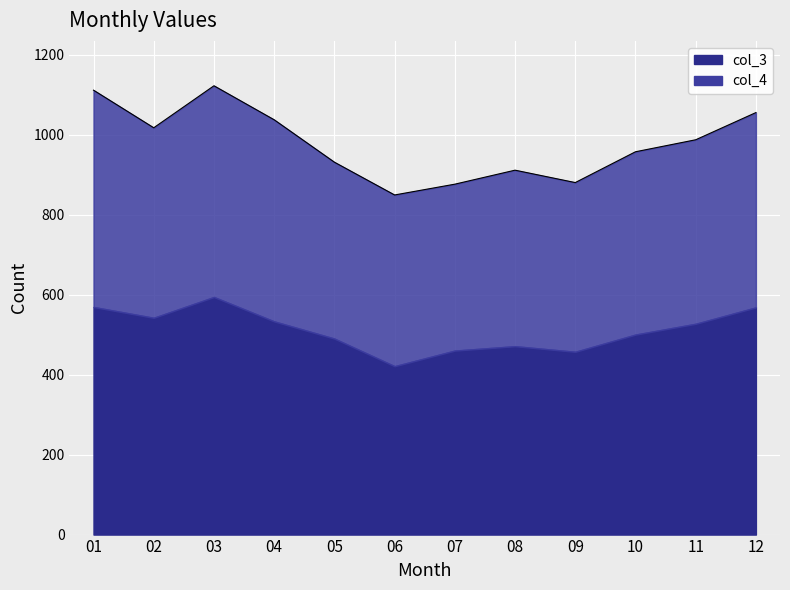

What is the difference between the values at 10 and 08?

46